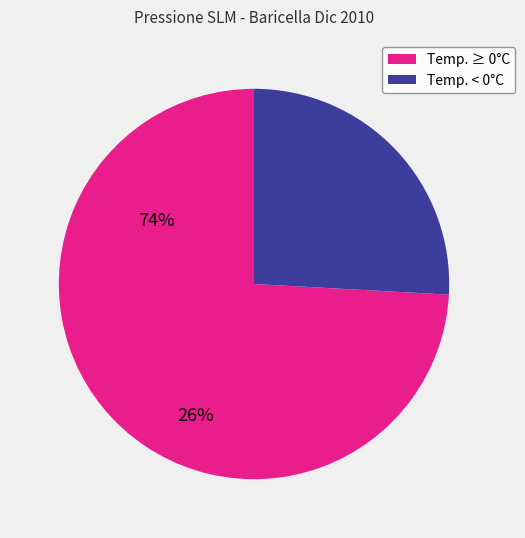

Is there a majority slice in this chart?

Yes